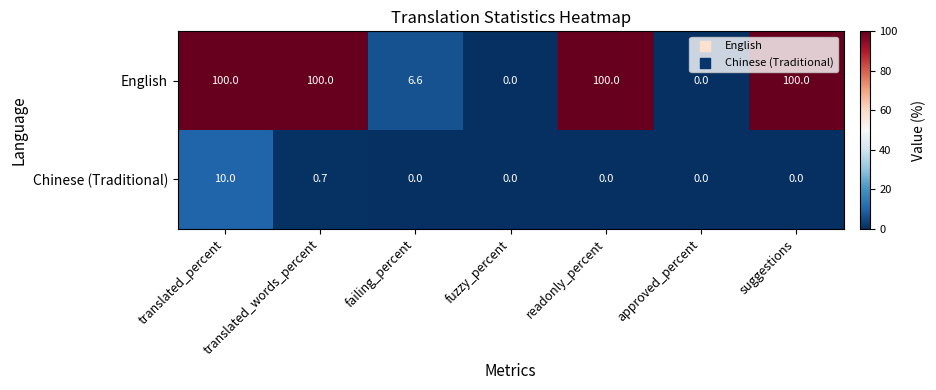

How many data points does each series have?

7